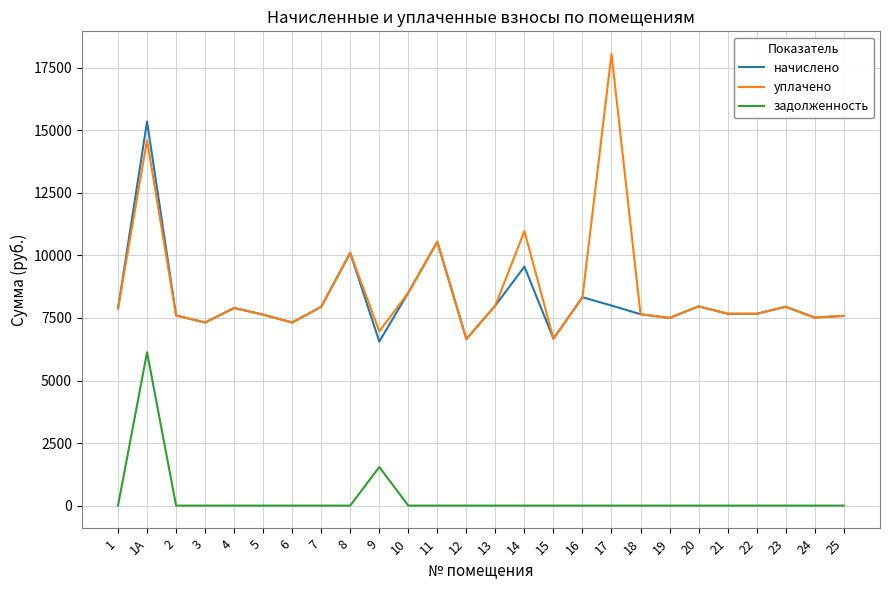

Where does the начислено series first go above 7882?

1